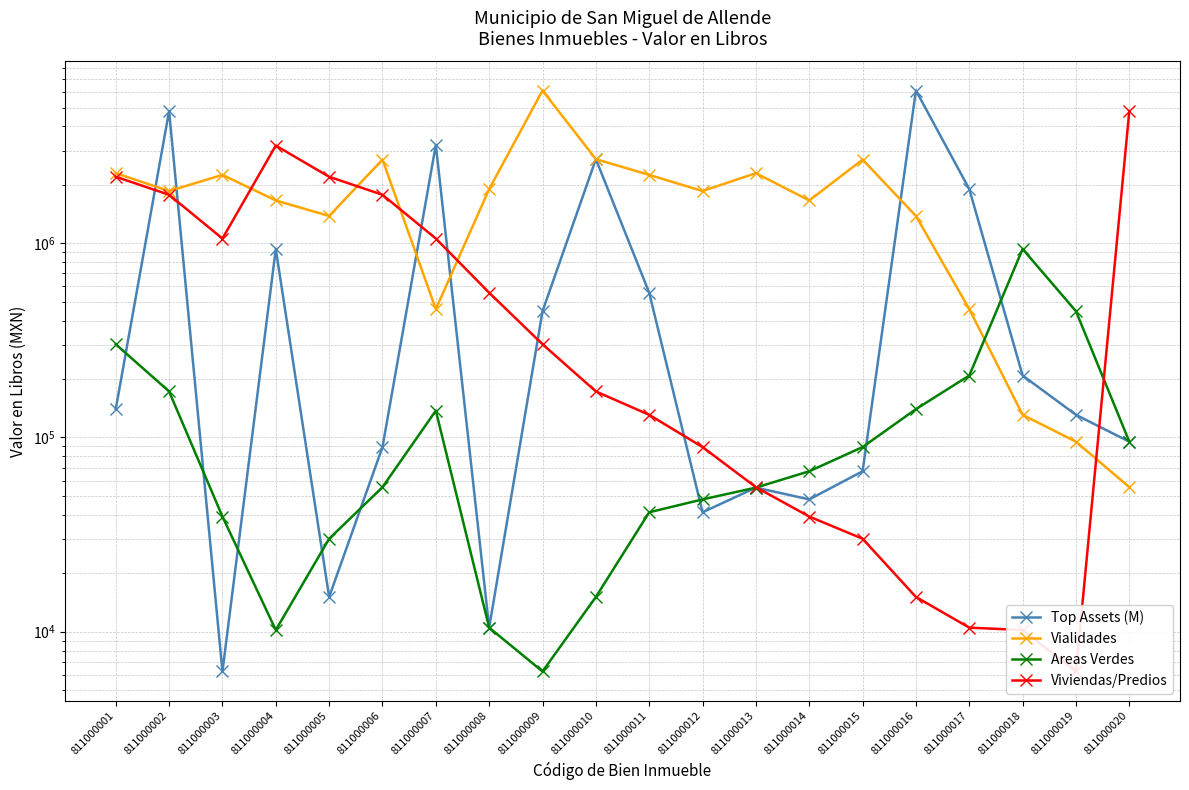

The Vialidades series shows 95120.0 at 811000019. True or false?

True